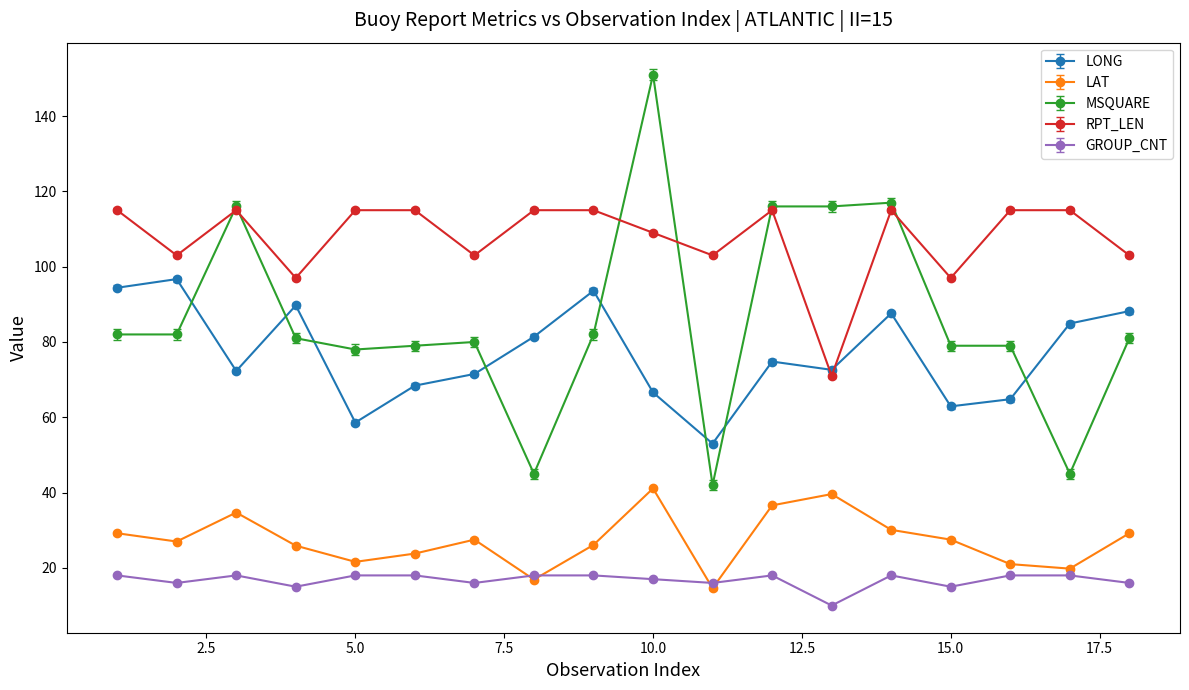

How many lines are shown in the chart?

5